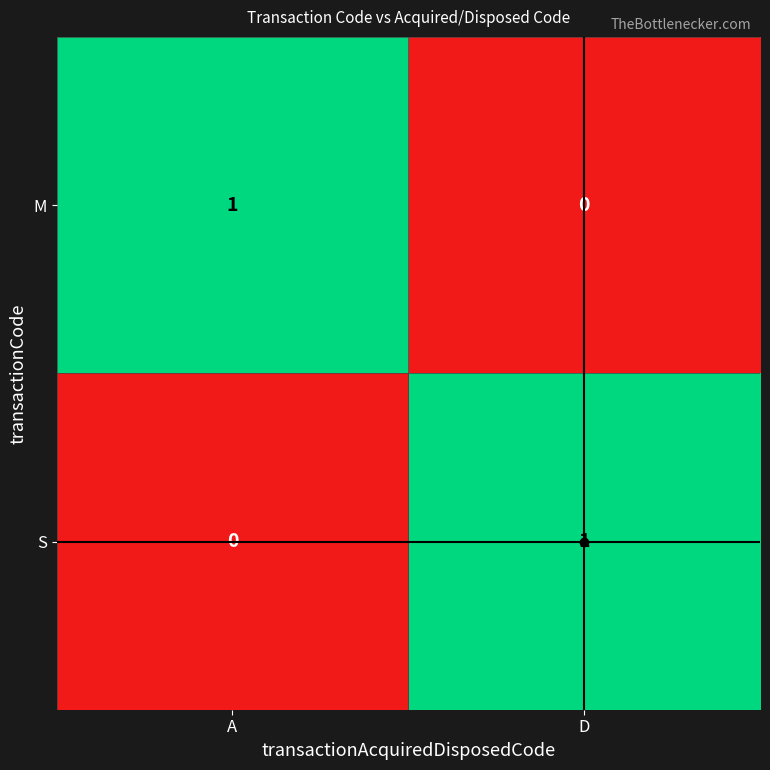

The S series shows 1 at D. True or false?

True